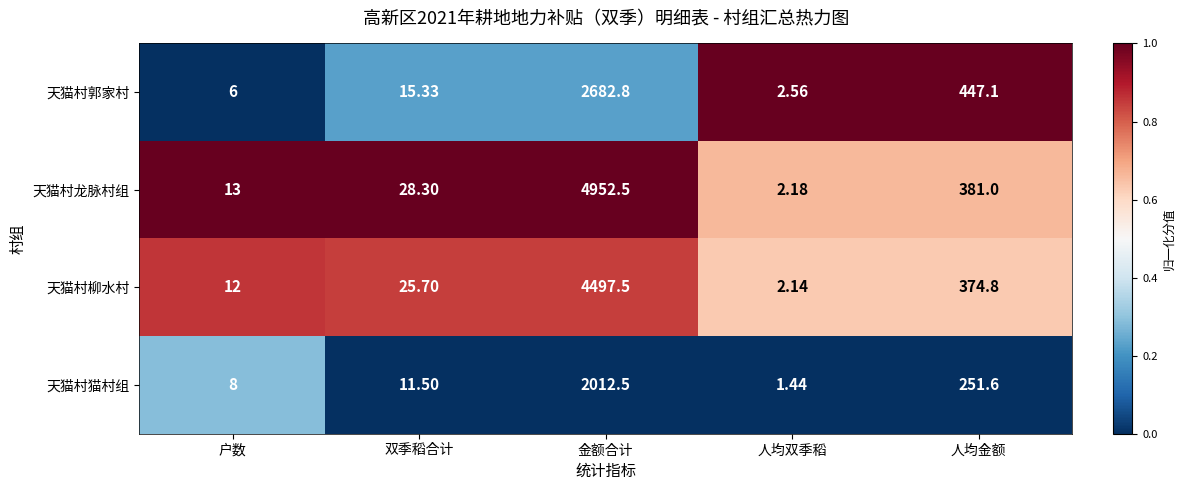

Is the value of 天猫村柳水村 at 双季稻合计 greater than the value of 天猫村猫村组 at 双季稻合计?

Yes